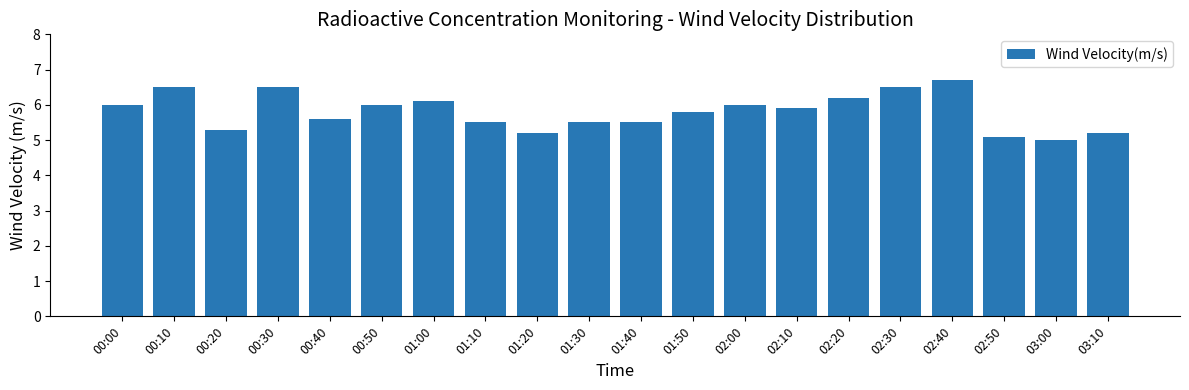

Reading right to left, list all the values displayed in this chart.

03:10=5.2	03:00=5.0	02:50=5.1	02:40=6.7	02:30=6.5	02:20=6.2	02:10=5.9	02:00=6.0	01:50=5.8	01:40=5.5	01:30=5.5	01:20=5.2	01:10=5.5	01:00=6.1	00:50=6.0	00:40=5.6	00:30=6.5	00:20=5.3	00:10=6.5	00:00=6.0